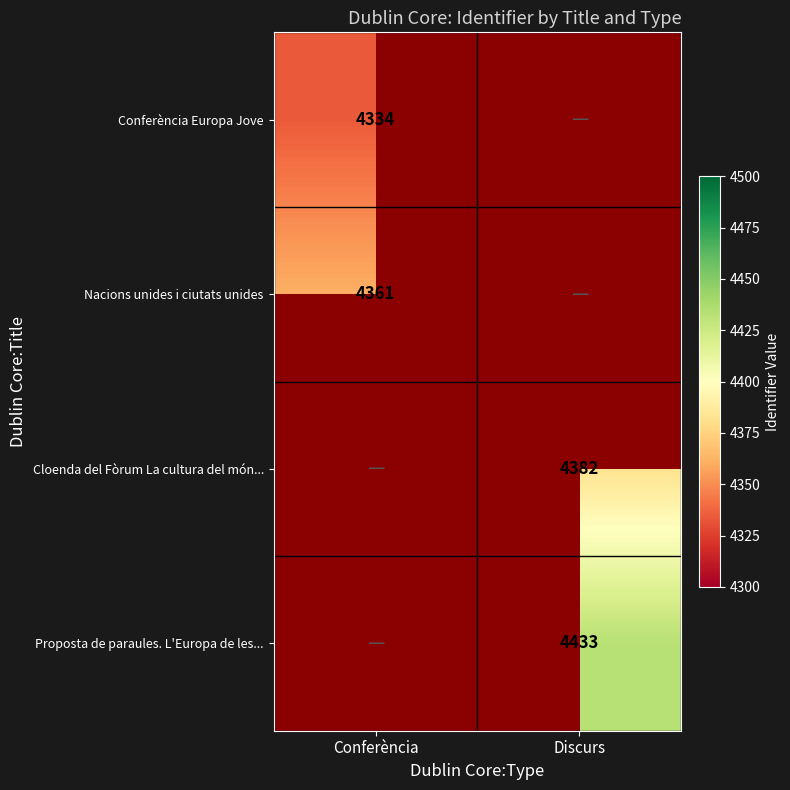

The value of Cloenda del Fòrum La cultura del món... at Discurs is 2347. True or false?

False